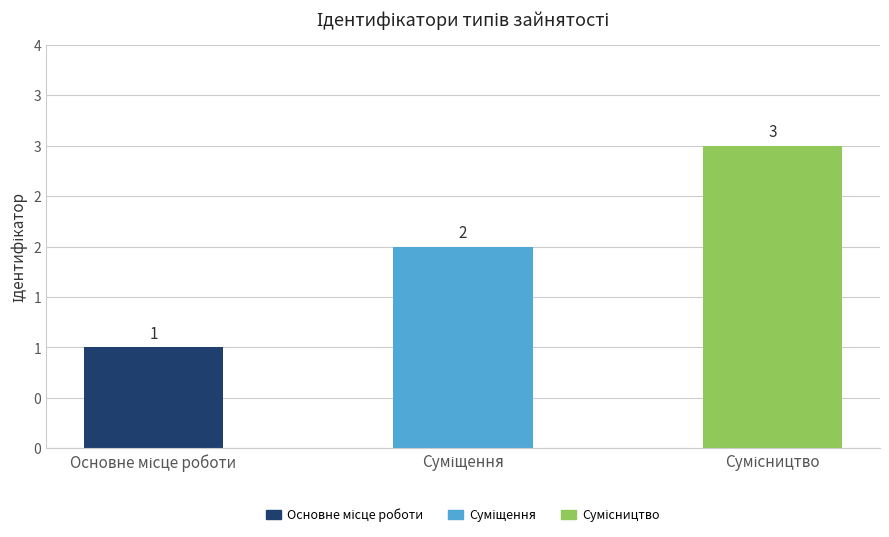

List the labels in order of value, largest first.

Сумісництво, Суміщення, Основне місце роботи